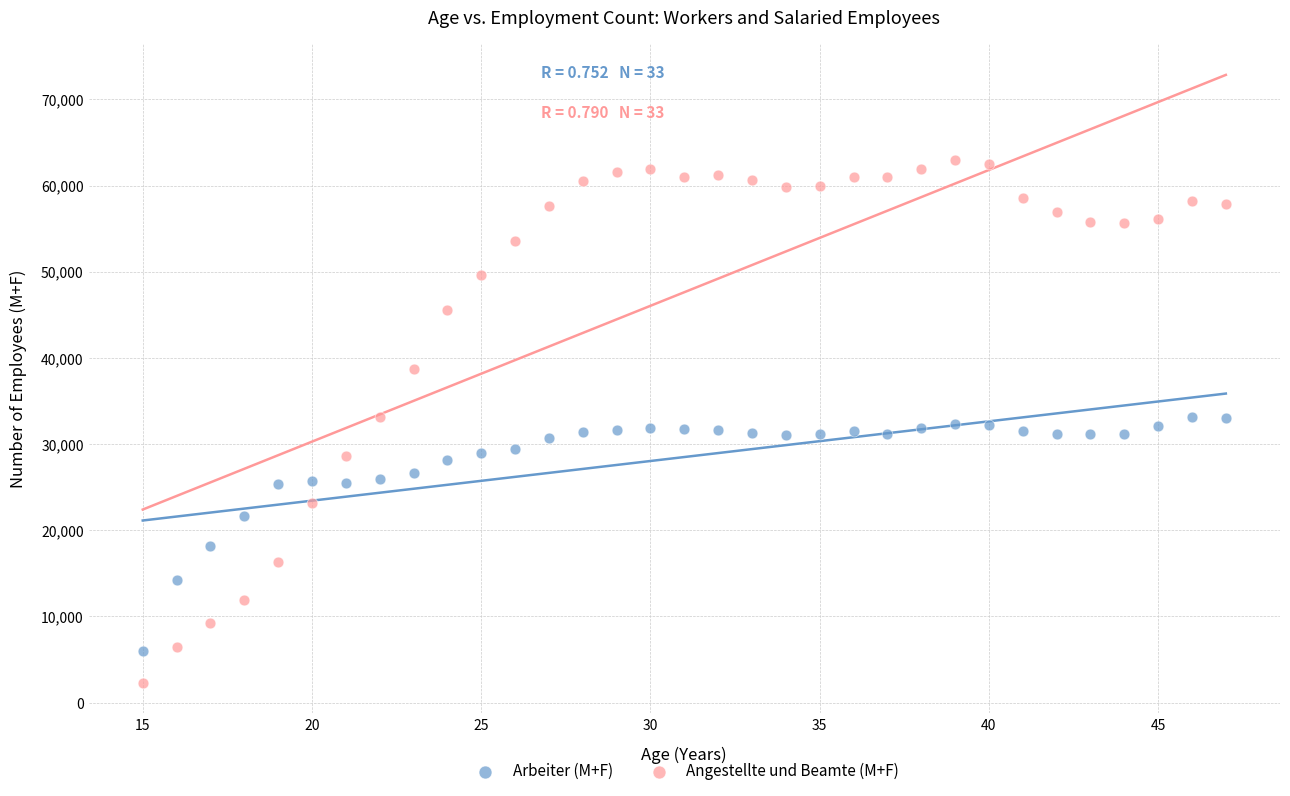

Which series reaches the minimum Y coordinate?

Angestellte und Beamte (M+F)